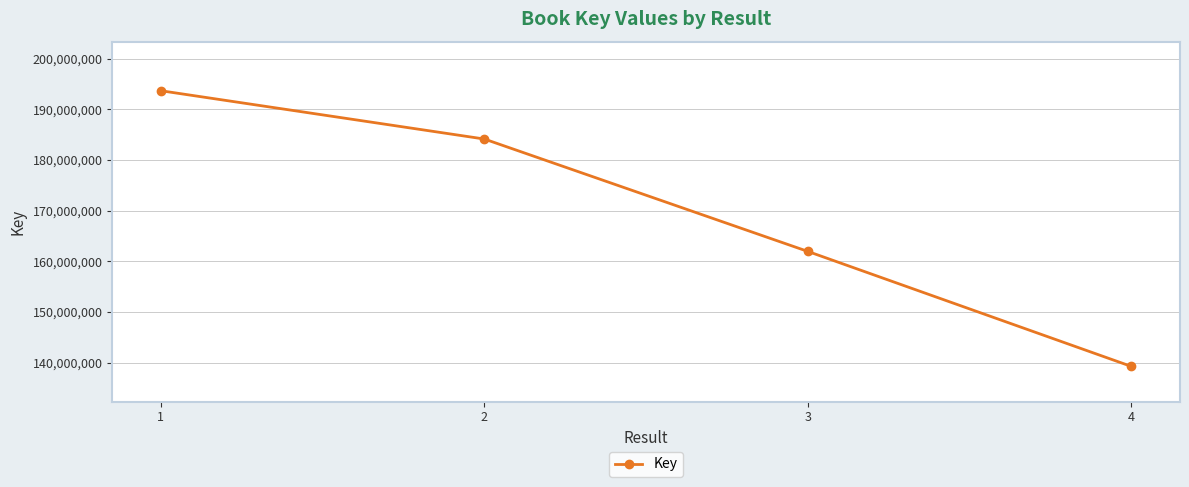

What is the maximum value shown in the chart?

193695608